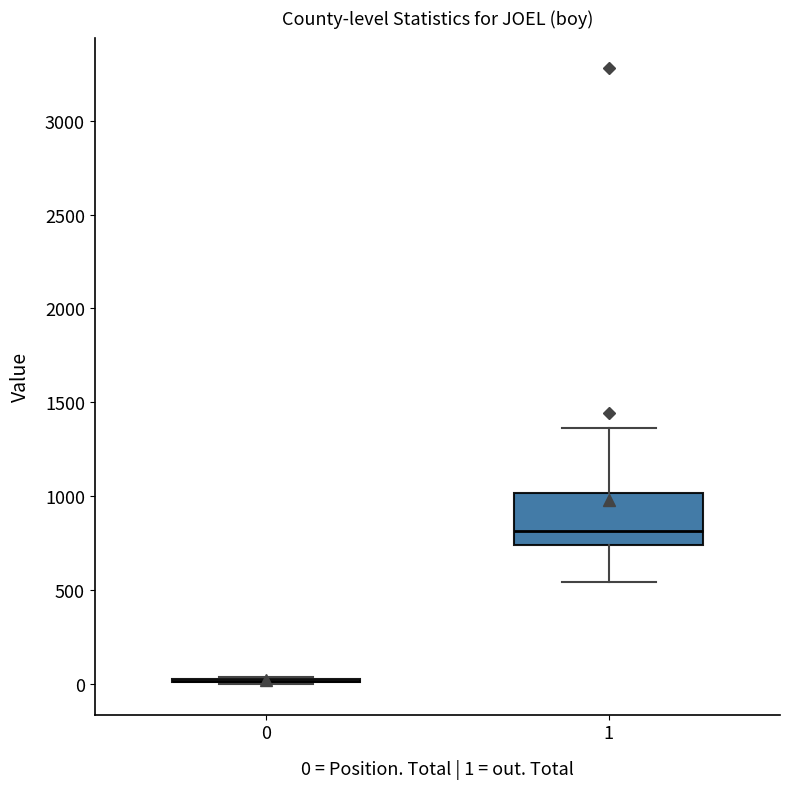

Where is the upper edge of the box at x = 1 on the y-axis? The values are not printed on the chart, so give them approximately, as read against the axis.

1000